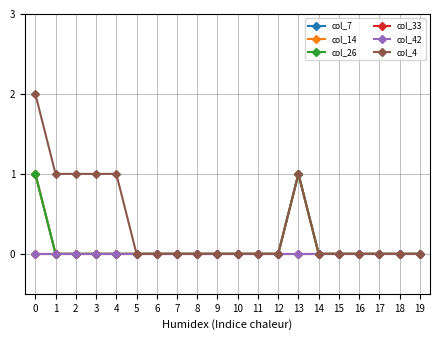

True or false: col_26 and col_4 intersect in this chart.

False